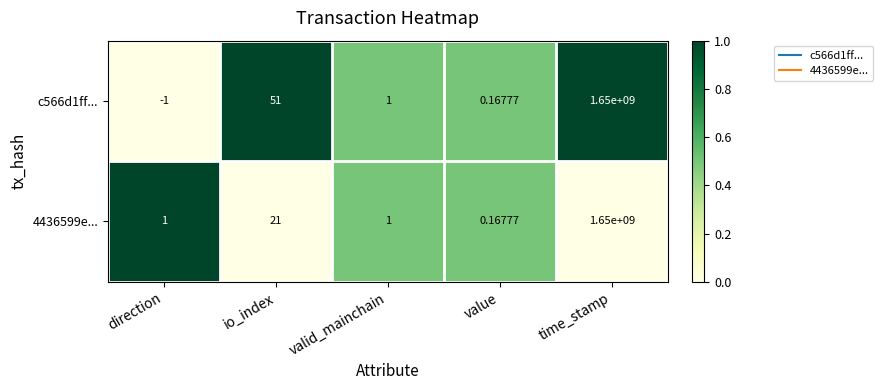

Where is 4436599e... nearest to the value 825000000?

io_index